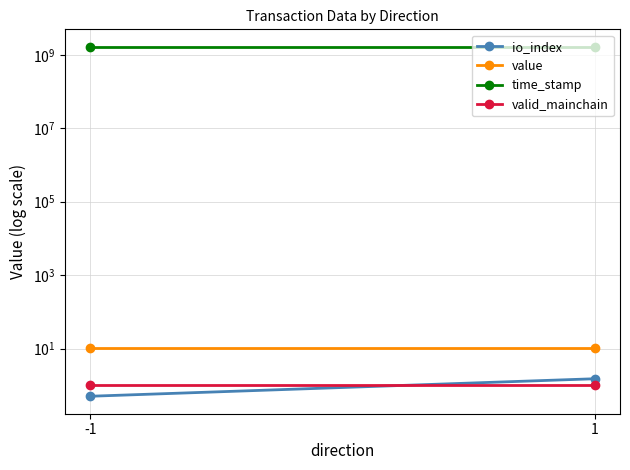

Which label corresponds to the largest value in the chart?

-1